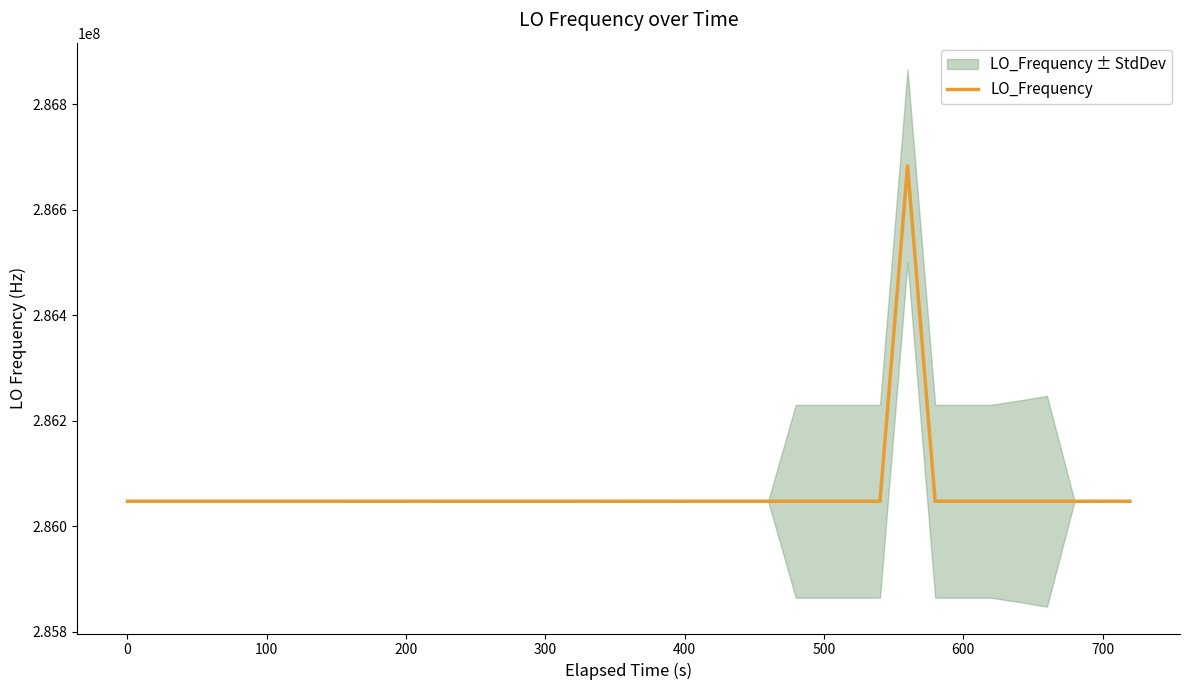

What is the maximum value for LO_Frequency?

286682706.5